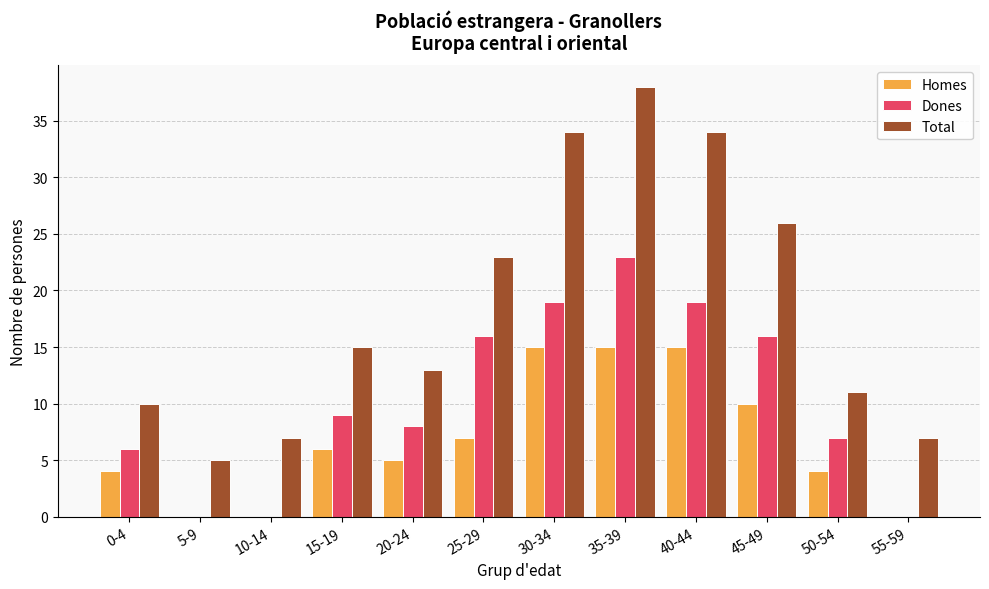

Which category has the highest value across all series?

35-39